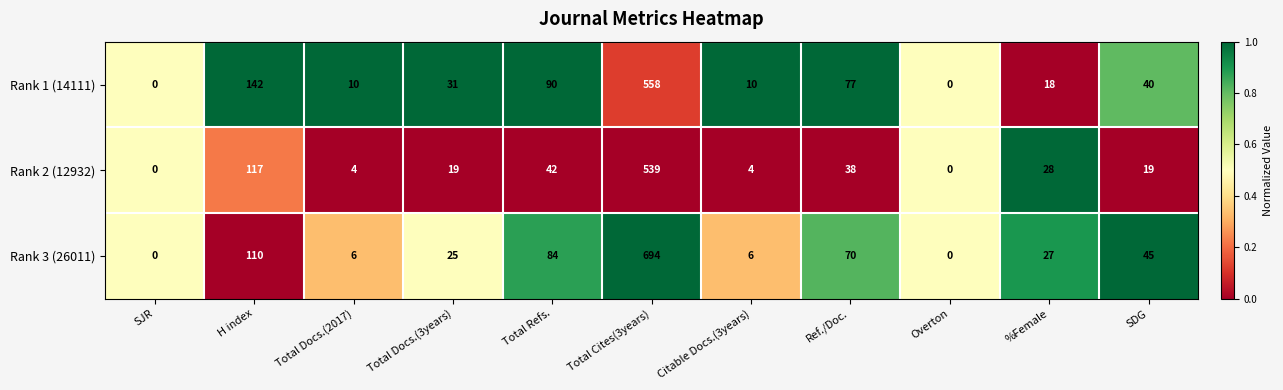

Which series has the largest range (max minus min)?

Rank 3 (26011)